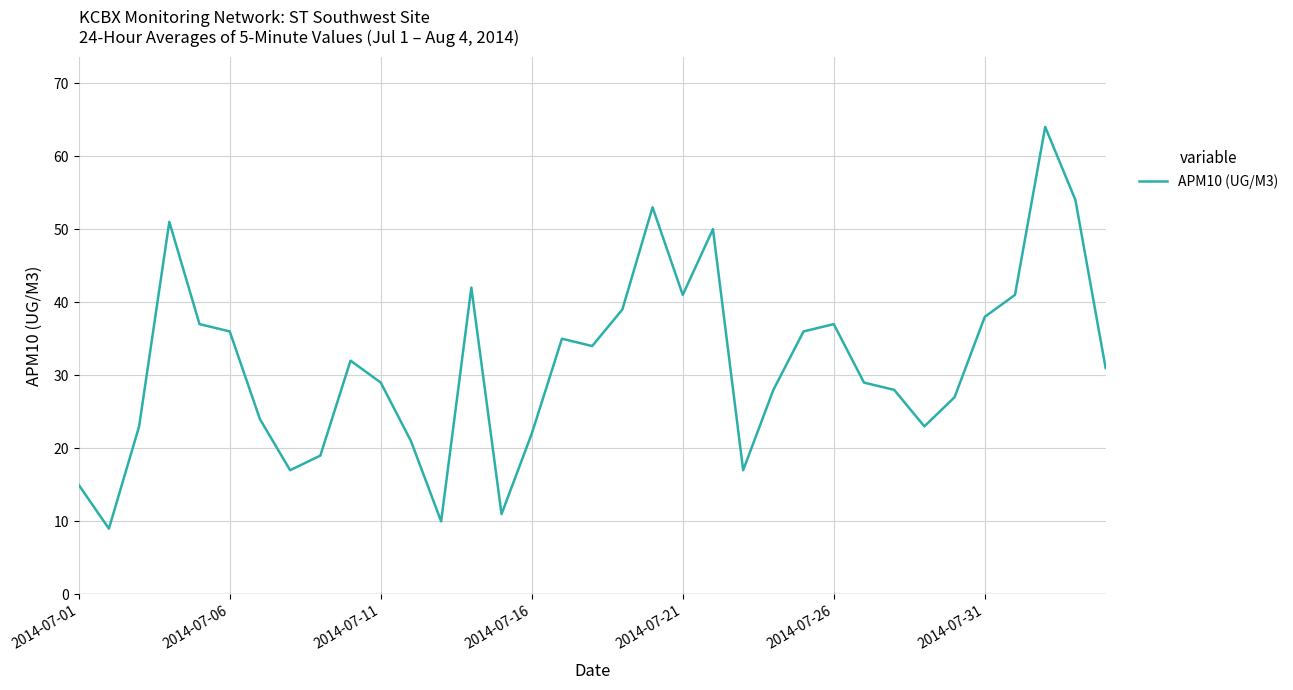

What is the smallest value displayed?

9